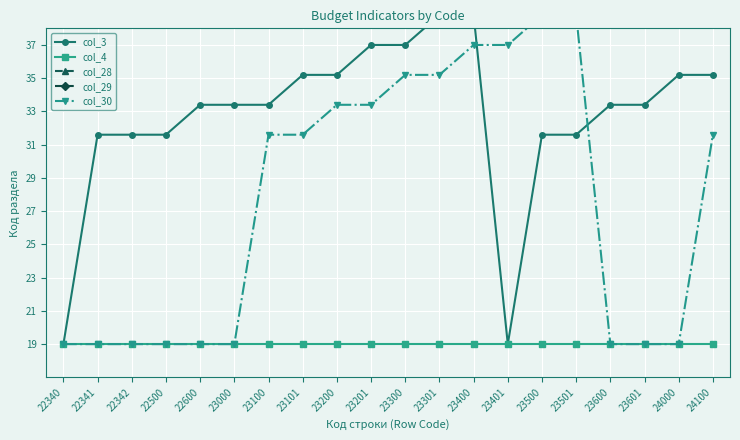

How many data points in col_28 are above 438?

10